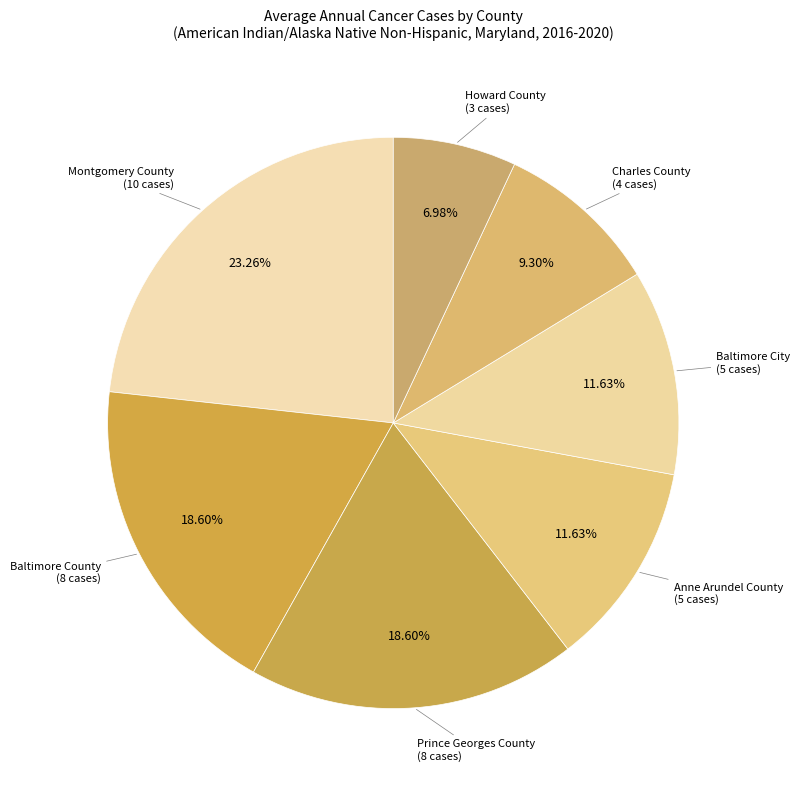

The Baltimore County slice represents 31% of the pie. True or false?

False